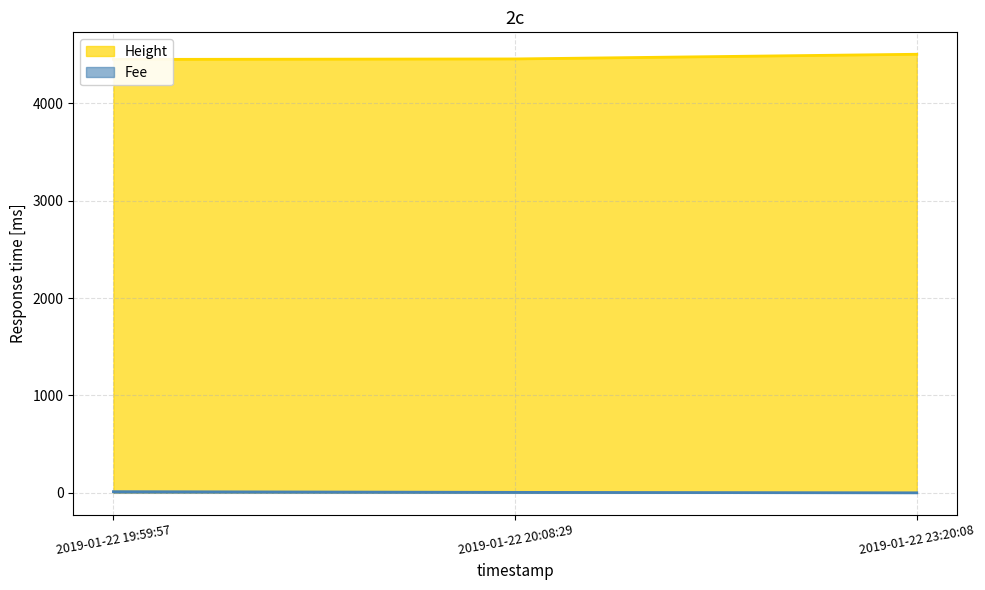

What is the difference between the maximum and minimum values in the Height series?

53.0